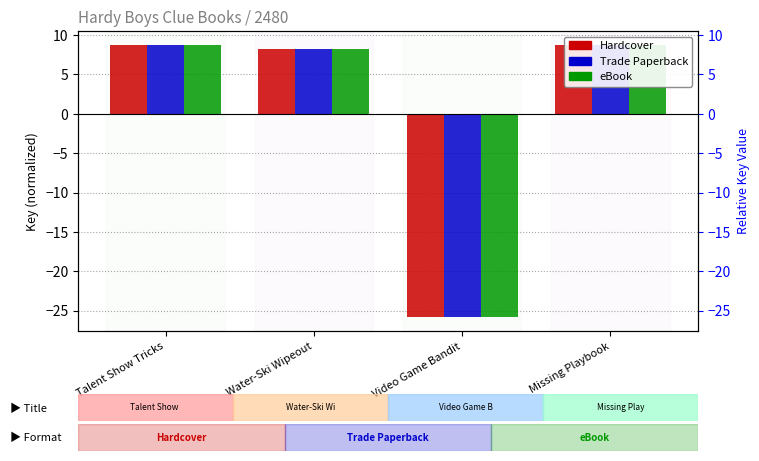

What is the difference between the maximum and minimum values in the Hardcover series?

34.7